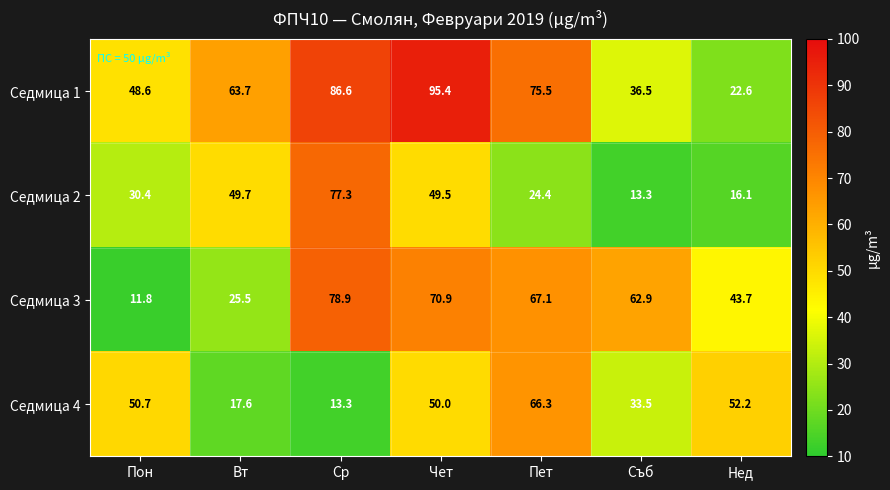

Where is Седмица 4 nearest to the value 39?

Съб